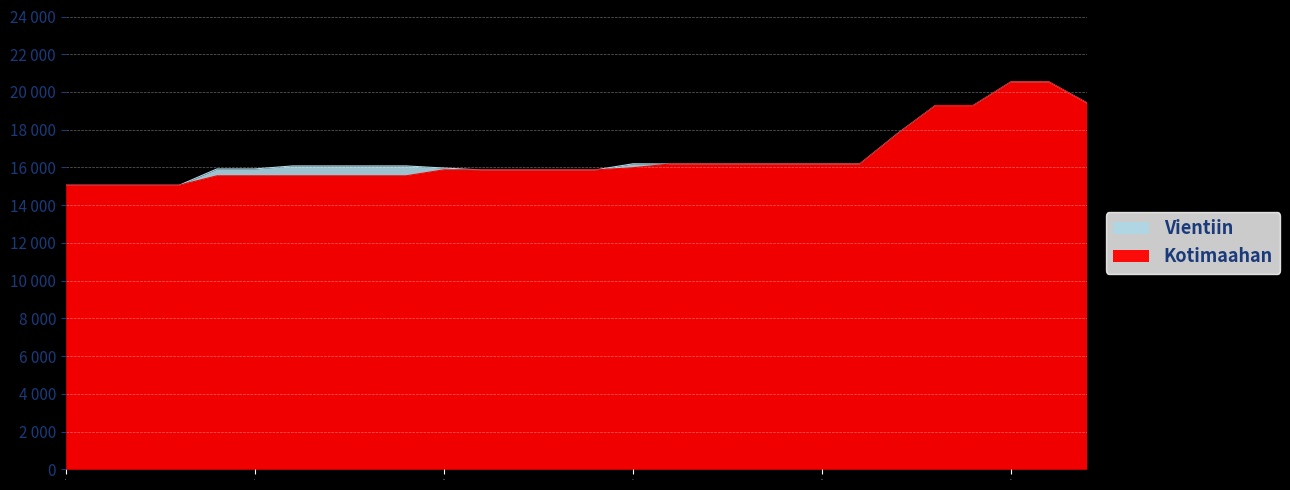

True or false: the data shows 20532 at 2023 1ste aanpassing - goedgekeurd.

True